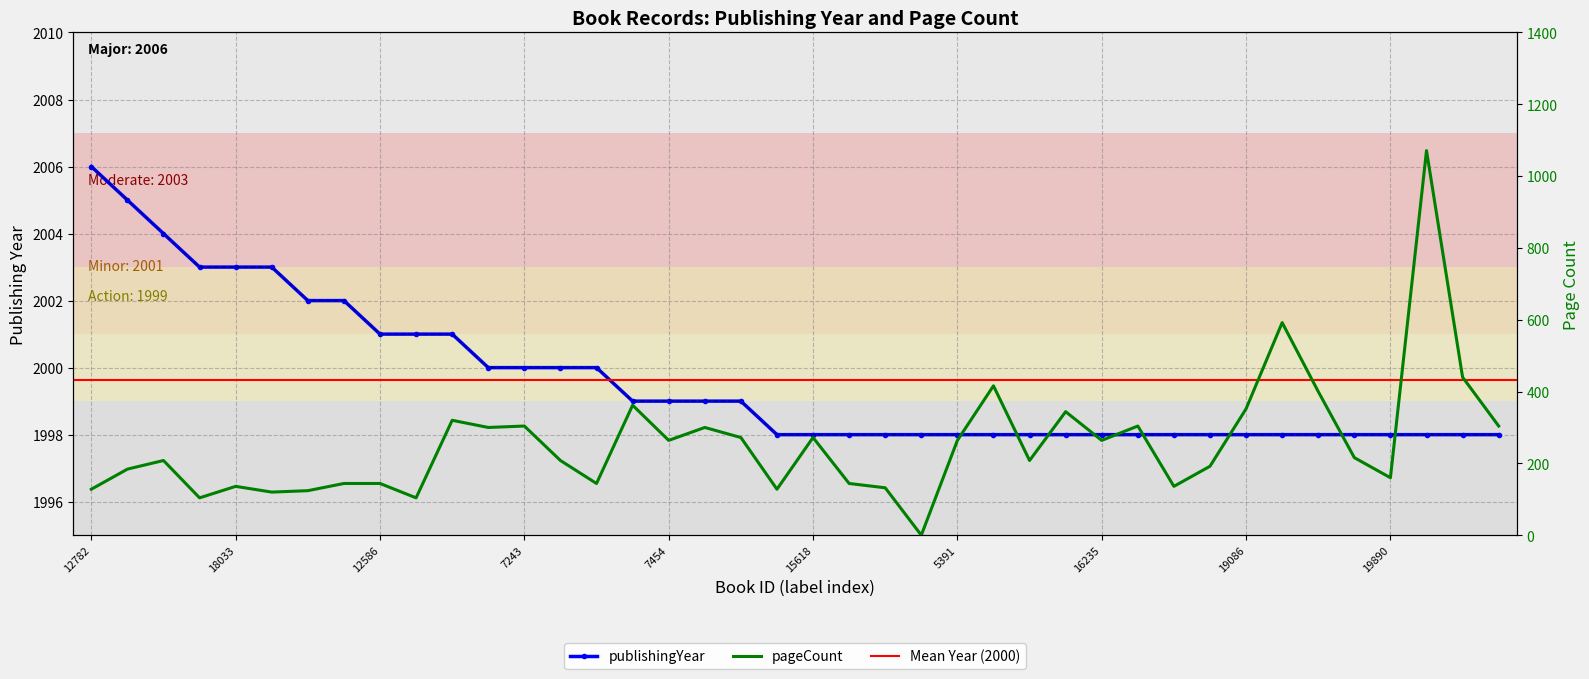

Reading left to right, extract all data points from this chart.

publishingYear: 2006	2005	2004	2003	2003	2003	2002	2002	2001	2001	2001	2000	2000	2000	2000	1999	1999	1999	1999	1998	1998	1998	1998	1998	1998	1998	1998	1998	1998	1998	1998	1998	1998	1998	1998	1998	1998	1998	1998	1998
pageCount: 128	184	208	104	136	120	124	144	144	104	320	300	304	208	144	362	264	300	272	128	272	144	132	0	264	416	208	344	264	304	136	192	352	592	400	216	160	1071	440	304